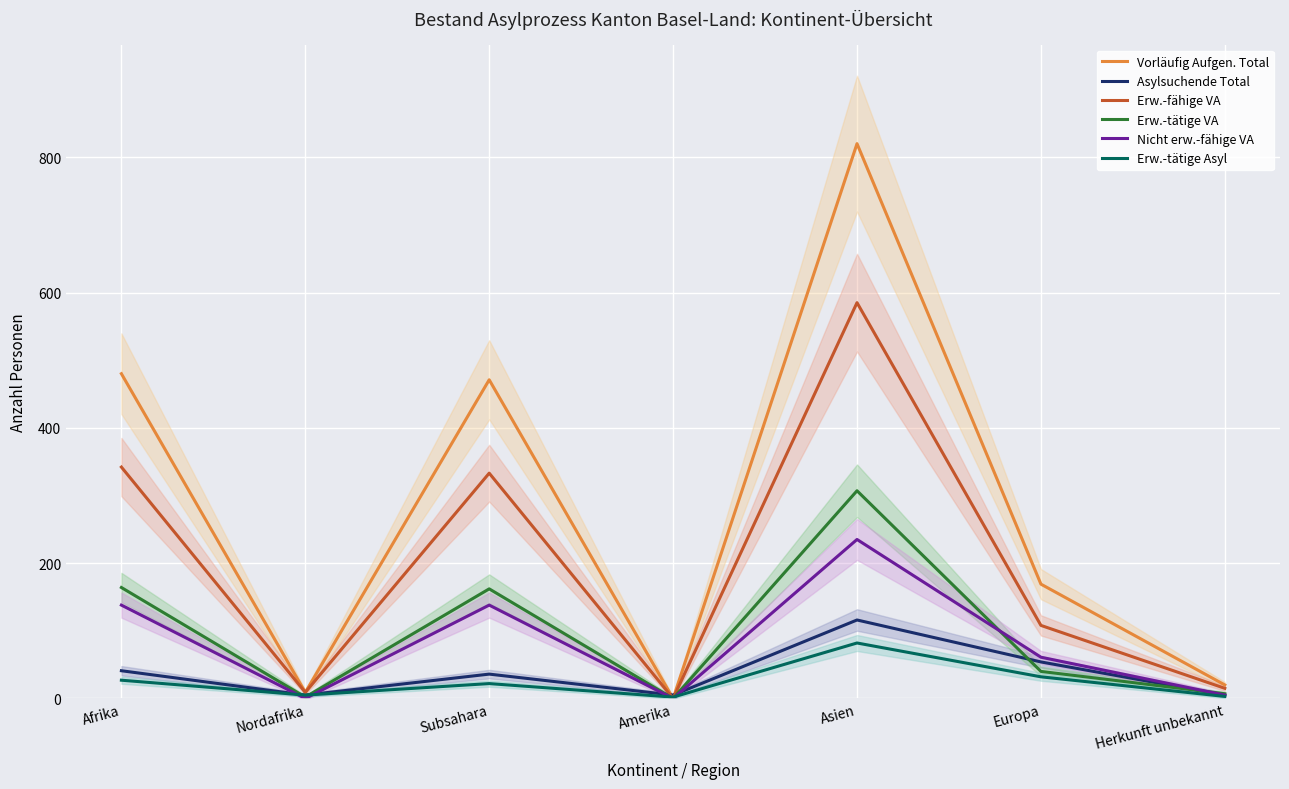

Reading left to right, transcribe all the data shown in this chart.

Vorläufig Aufgen. Total: 480	9	471	0	820	169	20
Asylsuchende Total: 41	5	36	5	116	54	5
Erw.-fähige VA: 342	9	333	0	585	108	15
Erw.-tätige VA: 164	2	162	0	307	40	7
Nicht erw.-fähige VA: 138	0	138	0	235	61	5
Erw.-tätige Asyl: 27	5	22	2	82	32	3